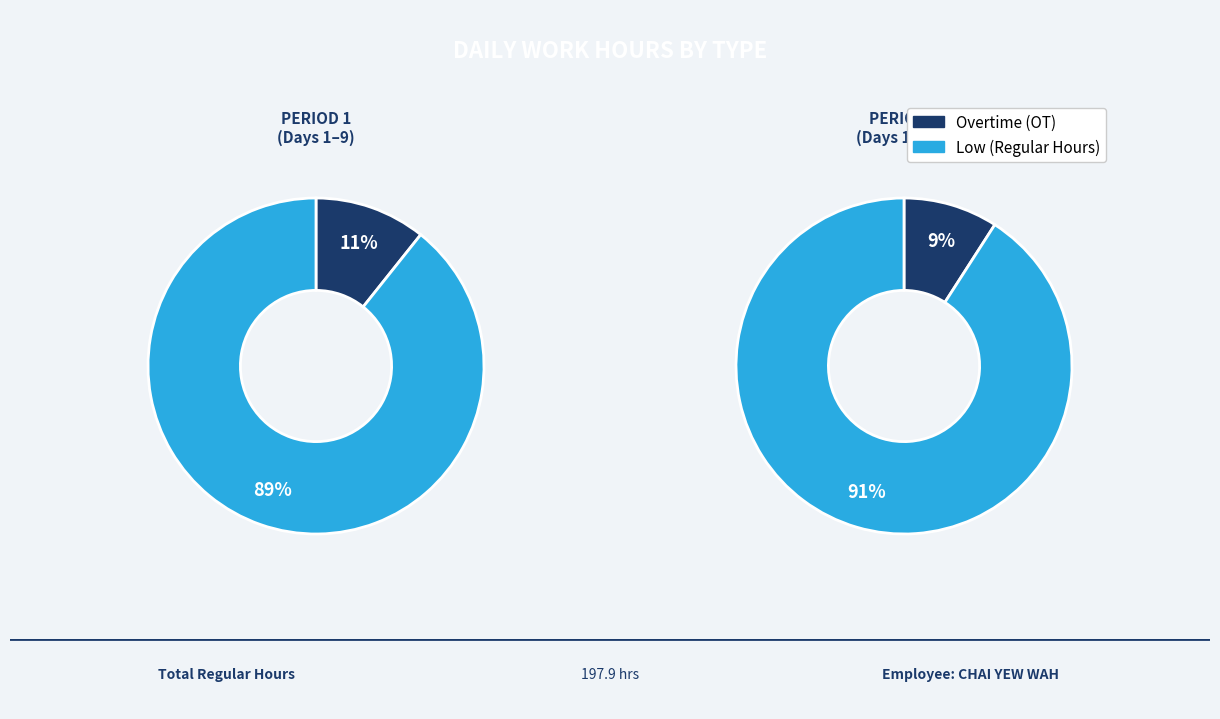

True or false: 26-Tue accounts for 18% of the total.

False